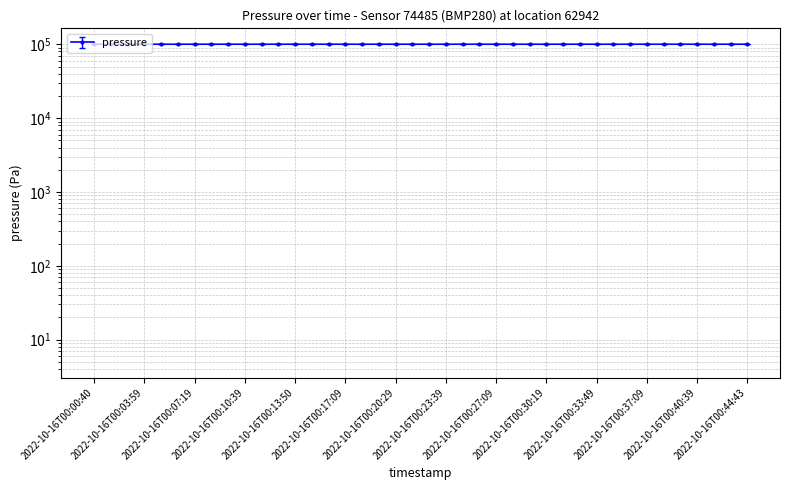

At which category does the data reach its first local peak?

2022-10-16T00:17:09